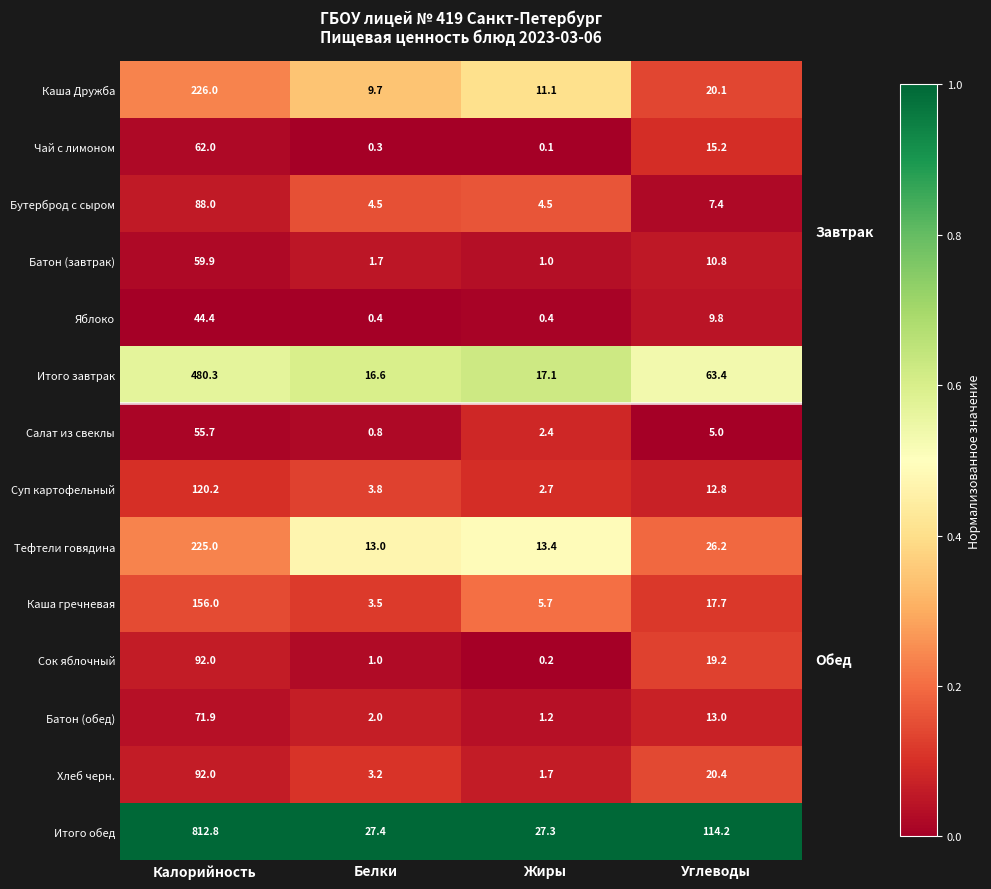

What is the difference between the highest and lowest values at Жиры?

27.2